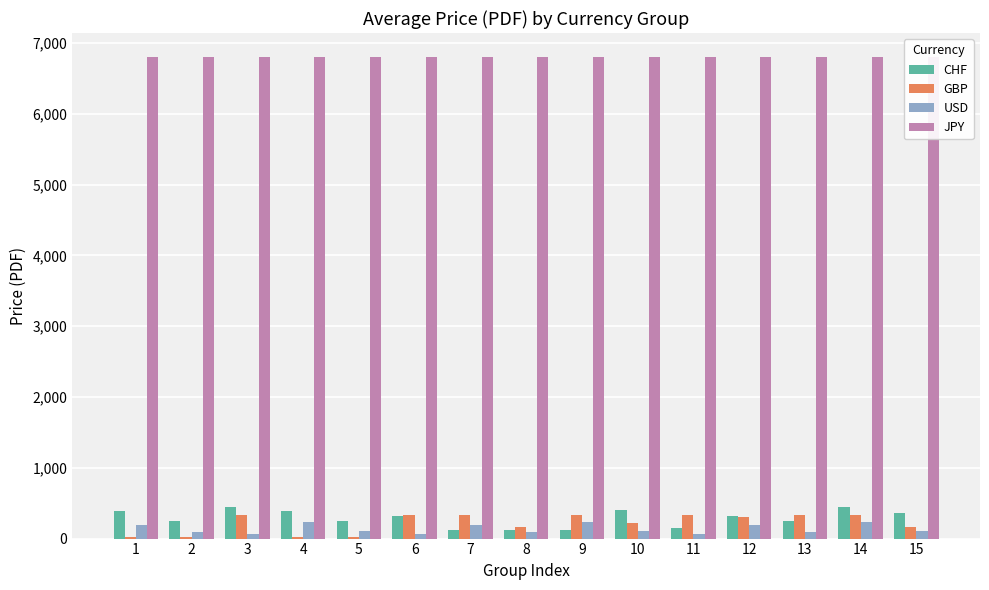

Reading left to right, transcribe all the data shown in this chart.

CHF: 1=385	2=250	3=450	4=385	5=250	6=320	7=115	8=115	9=115	10=410	11=155	12=320	13=250	14=450	15=365
GBP: 1=20	2=20	3=330	4=20	5=20	6=330	7=330	8=158	9=330	10=220	11=330	12=306	13=330	14=330	15=158
USD: 1=188	2=86	3=61	4=235	5=107	6=61	7=188	8=86	9=235	10=107	11=61	12=188	13=86	14=235	15=107
JPY: 1=6800	2=6800	3=6800	4=6800	5=6800	6=6800	7=6800	8=6800	9=6800	10=6800	11=6800	12=6800	13=6800	14=6800	15=6800